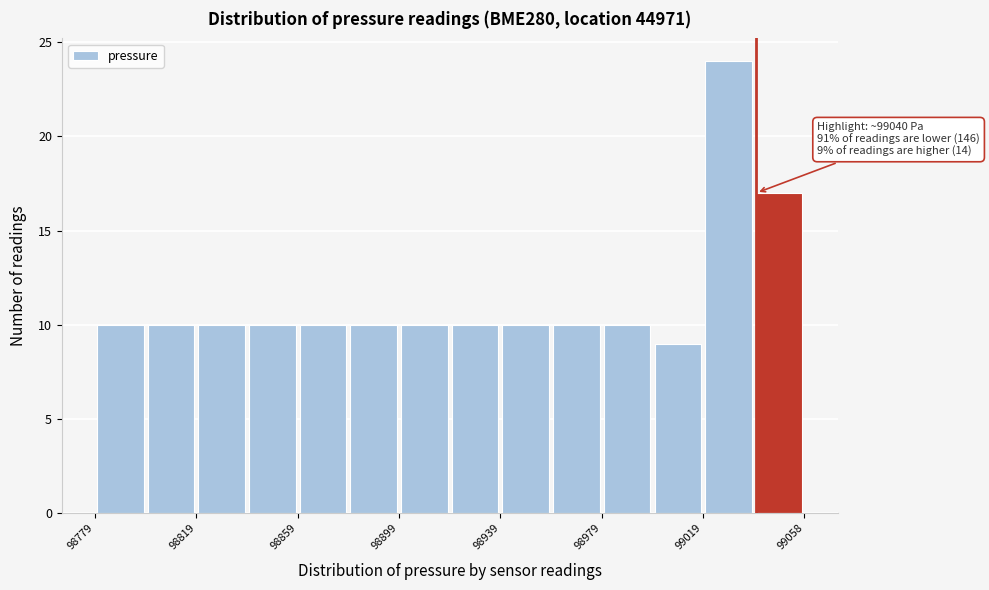

Read against the x-axis, roughly where is the centre of the tallest bar?

99030